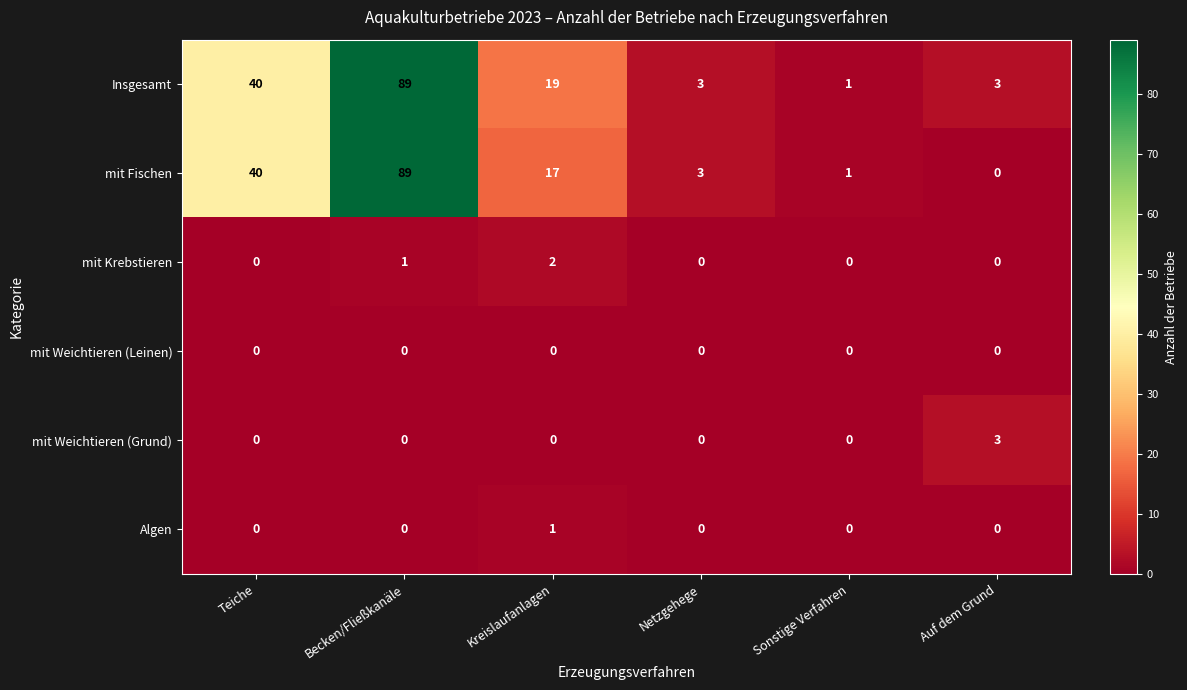

At which label does mit Krebstieren reach its peak?

Kreislaufanlagen